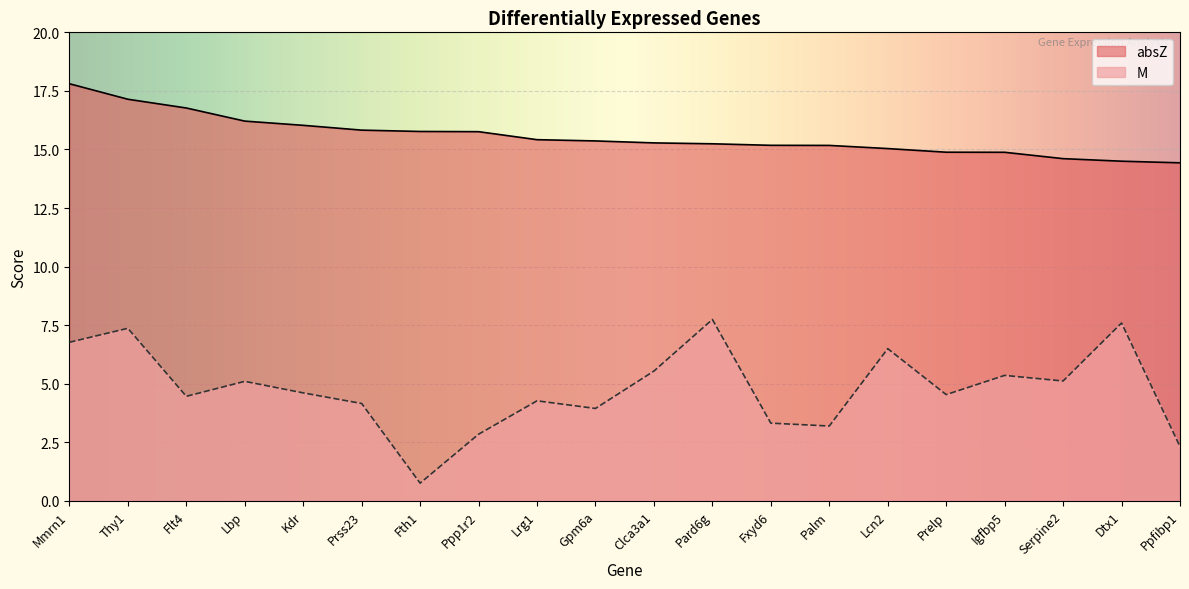

Reading right to left, list all the values displayed in this chart.

M: 2.3	7.6	5.1	5.4	4.5	6.5	3.2	3.3	7.7	5.5	3.9	4.3	2.8	0.8	4.2	4.6	5.1	4.5	7.4	6.8
absZ: 14.4	14.5	14.6	14.9	14.9	15.0	15.2	15.2	15.2	15.3	15.4	15.4	15.8	15.8	15.8	16.0	16.2	16.8	17.1	17.8